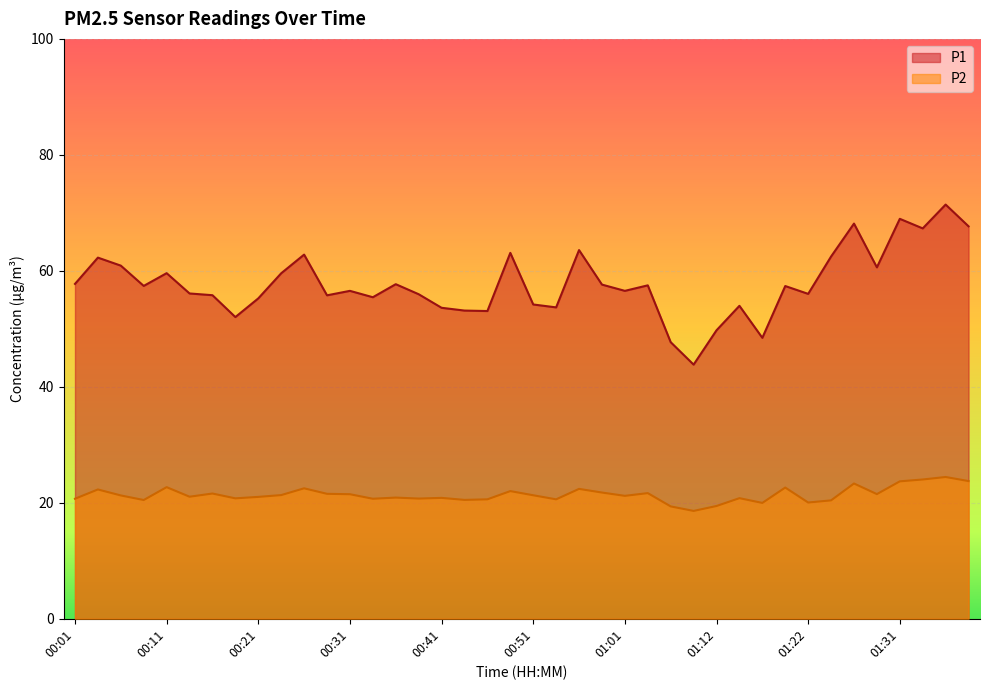

Is the value of P2 at 00:51 greater than the value of P1 at 00:06?

No